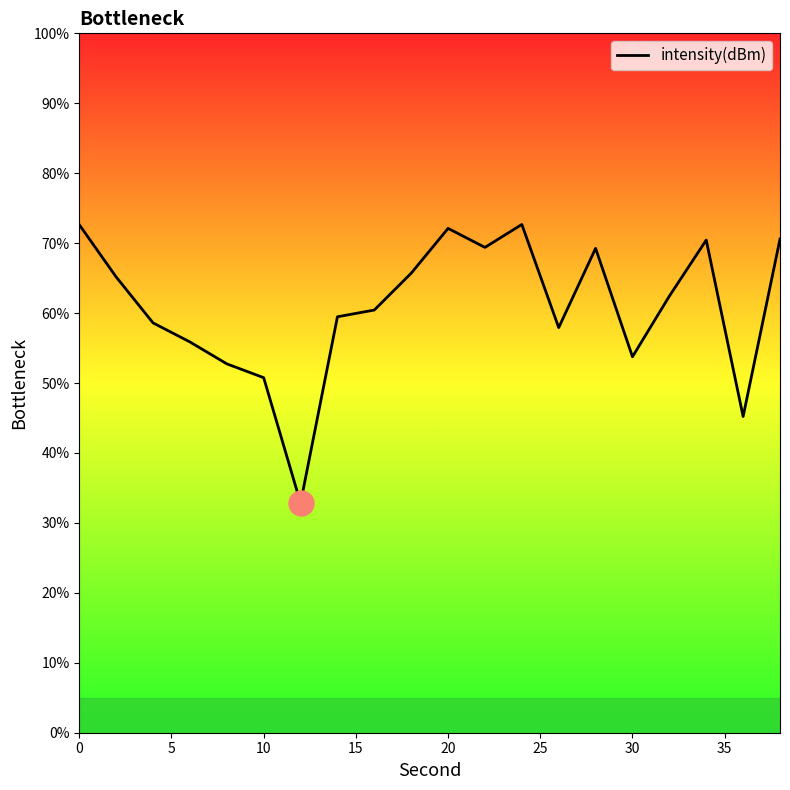

What is the sum of all values?

1218.0